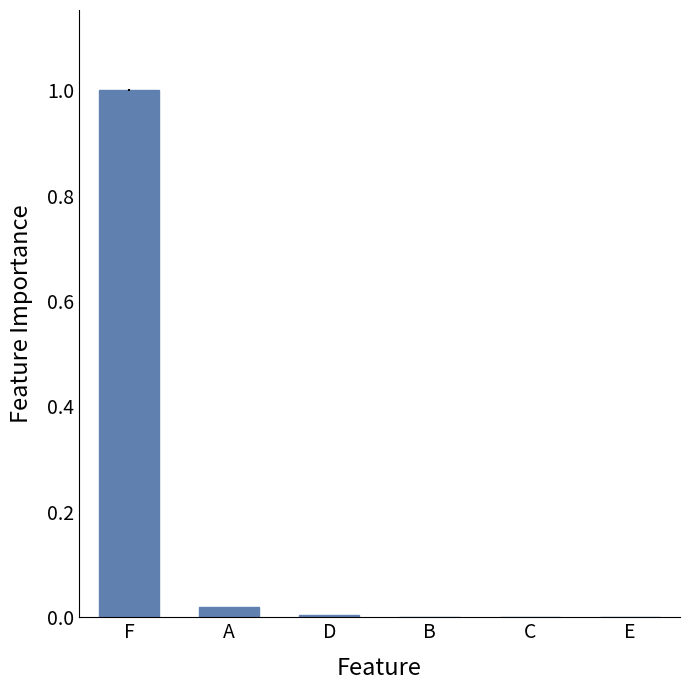

Which category has the highest value across all series?

F